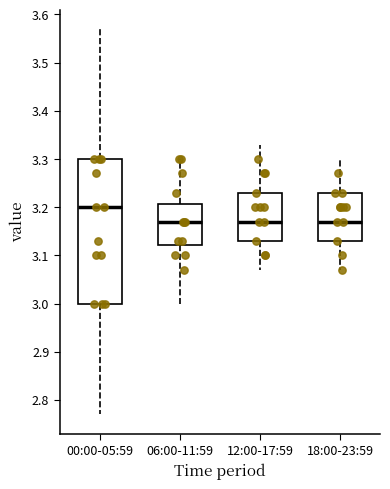

Which box's median line is the highest?

00:00-05:59